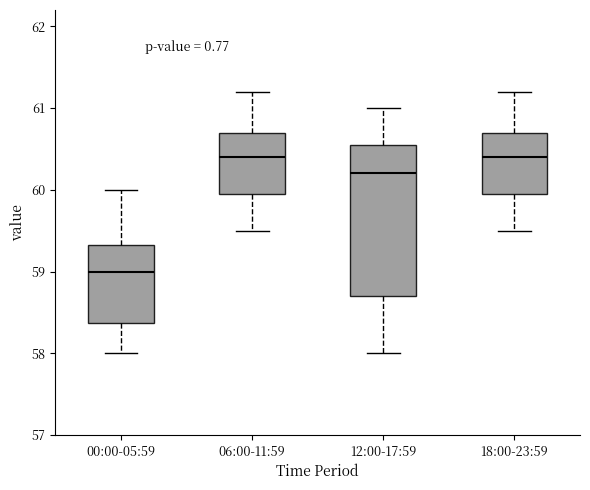

Reading left to right, read every box against the y-axis: the position of its median line, the range the box covers, and the ends of its whiskers. The values are not printed on the chart, so give them approximately, as read against the axis.

00:00-05:59: median 59.0, box 58.4 to 59.3, whiskers 58.0 to 60.0
06:00-11:59: median 60.4, box 60.0 to 60.7, whiskers 59.5 to 61.2
12:00-17:59: median 60.2, box 58.7 to 60.6, whiskers 58.0 to 61.0
18:00-23:59: median 60.4, box 60.0 to 60.7, whiskers 59.5 to 61.2